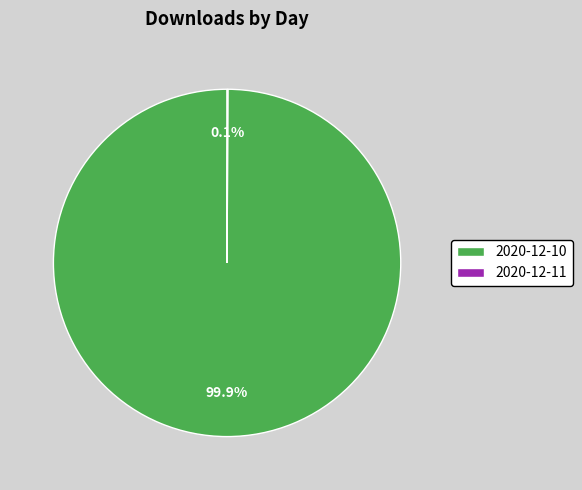

What is the largest slice in the pie chart?

2020-12-10